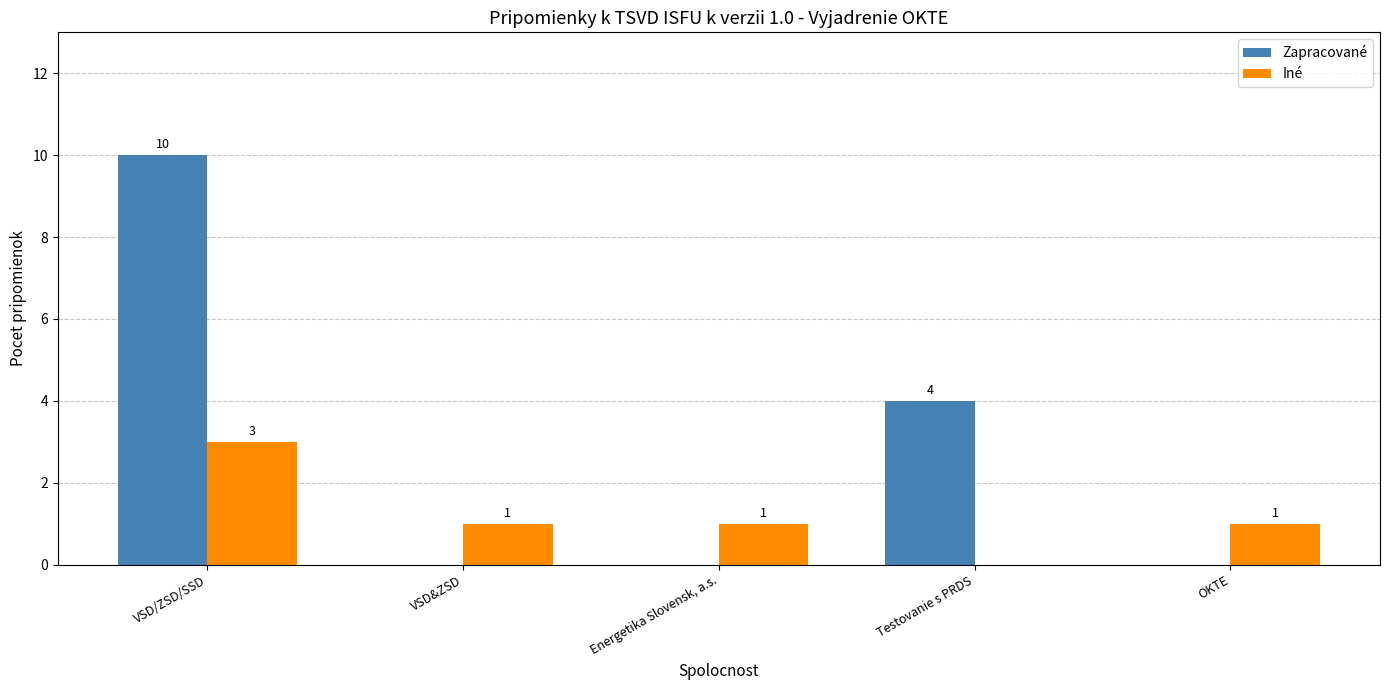

The Zapracované series shows 6 at Testovanie s PRDS. True or false?

False